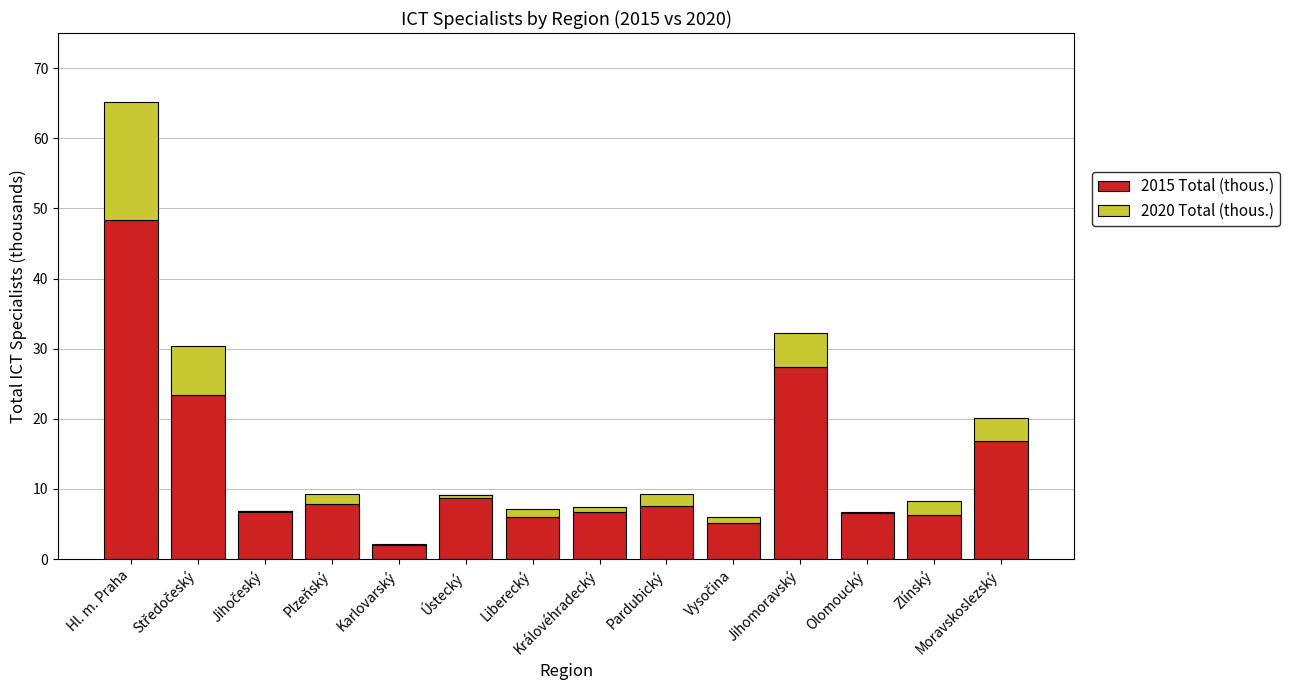

How many bars are there in total?

28